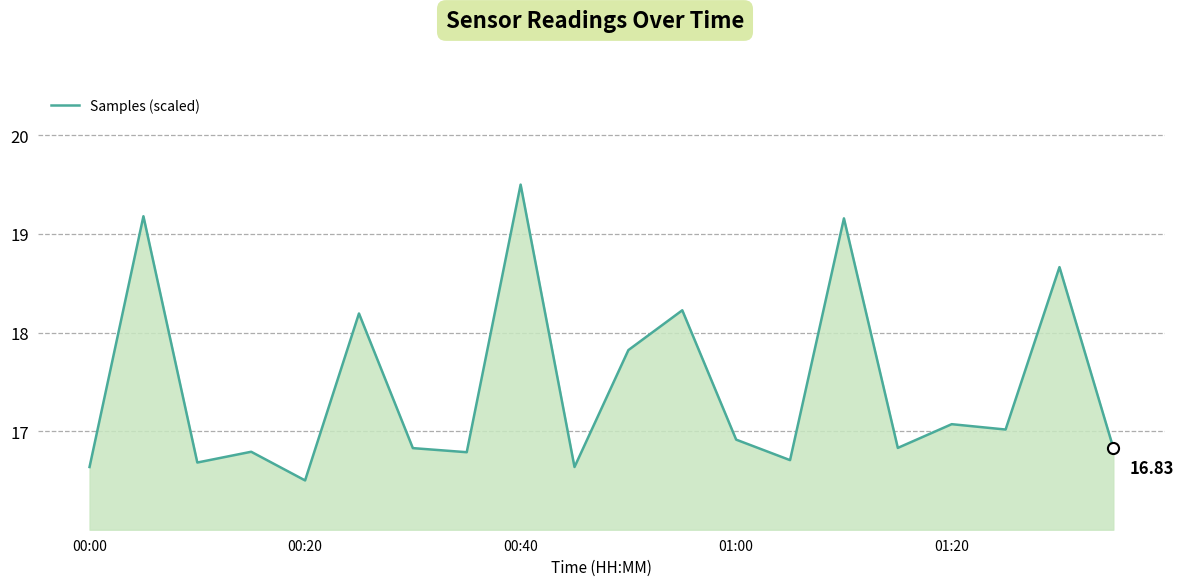

How many lines are shown in the chart?

1